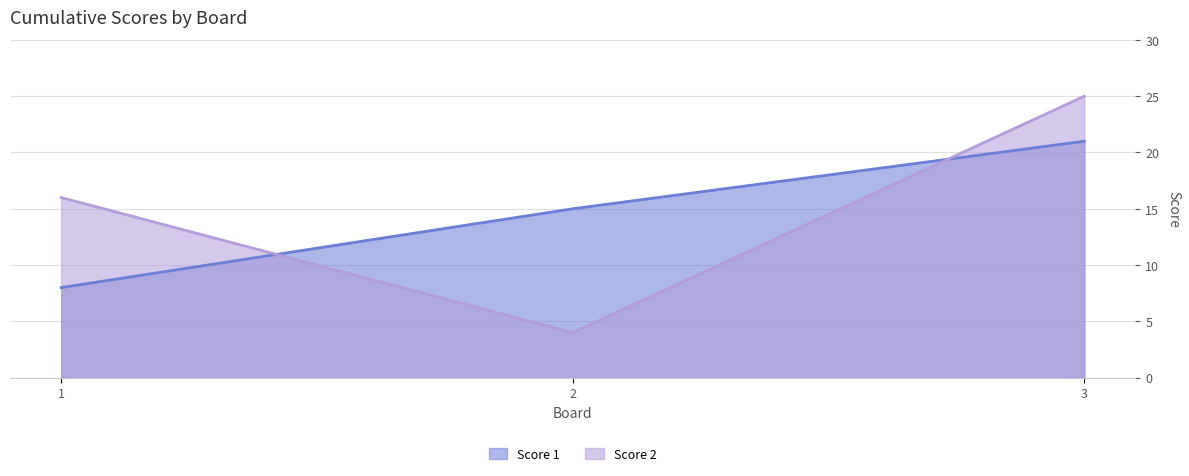

Which category has the highest value across all series?

3